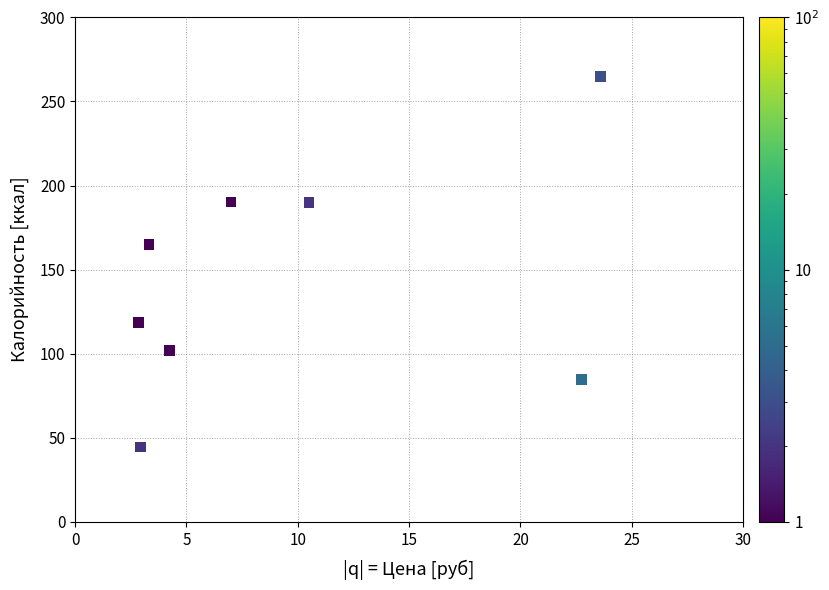

What Y value in the scatter plot is closest to 154?

165.0